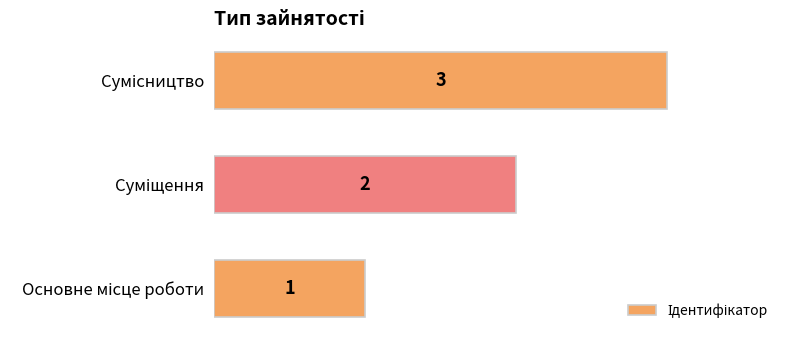

How many values are below 2?

1